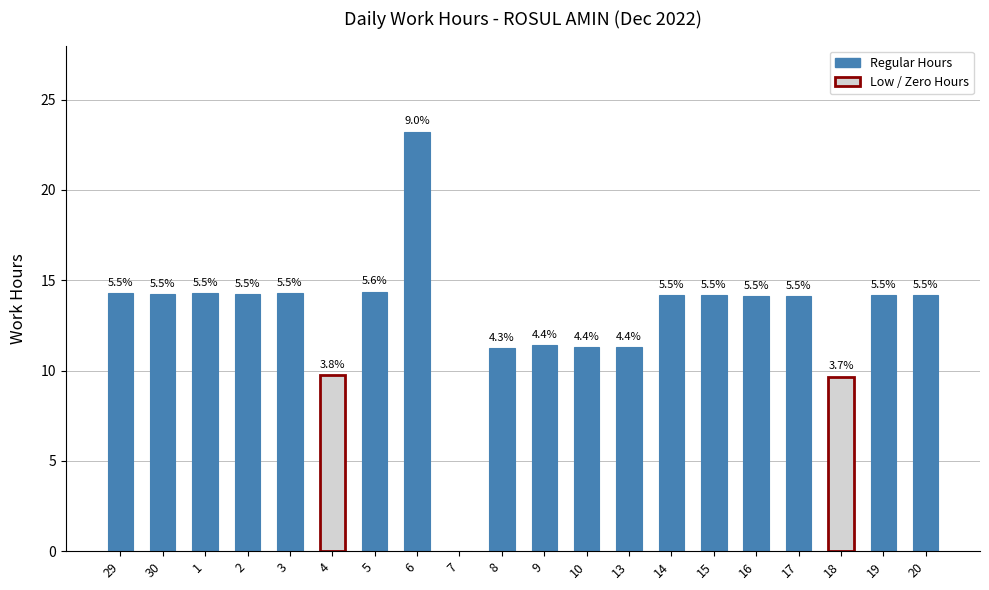

Where does the data first go above 14?

29